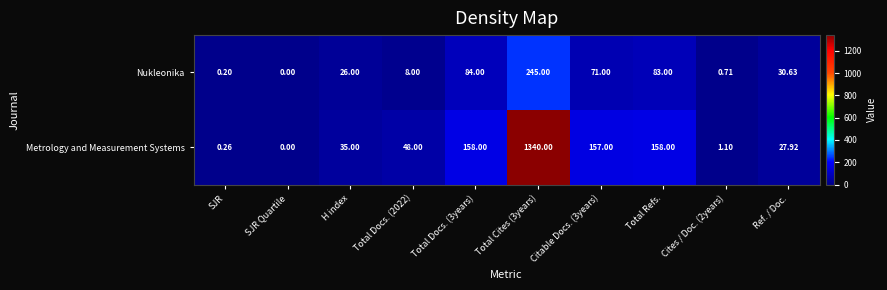

Which series has the largest total across all categories?

Metrology and Measurement Systems